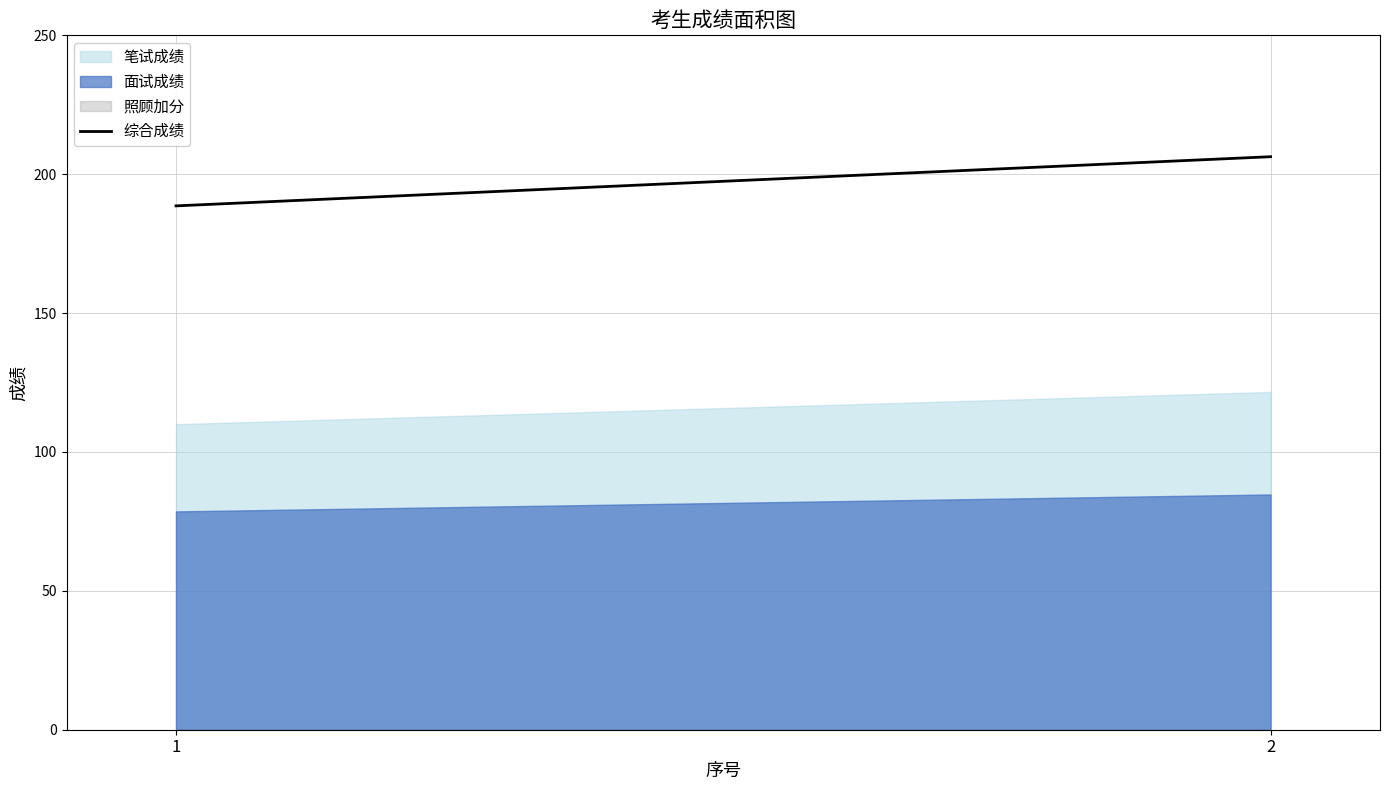

At which label does the data first exceed 206?

2